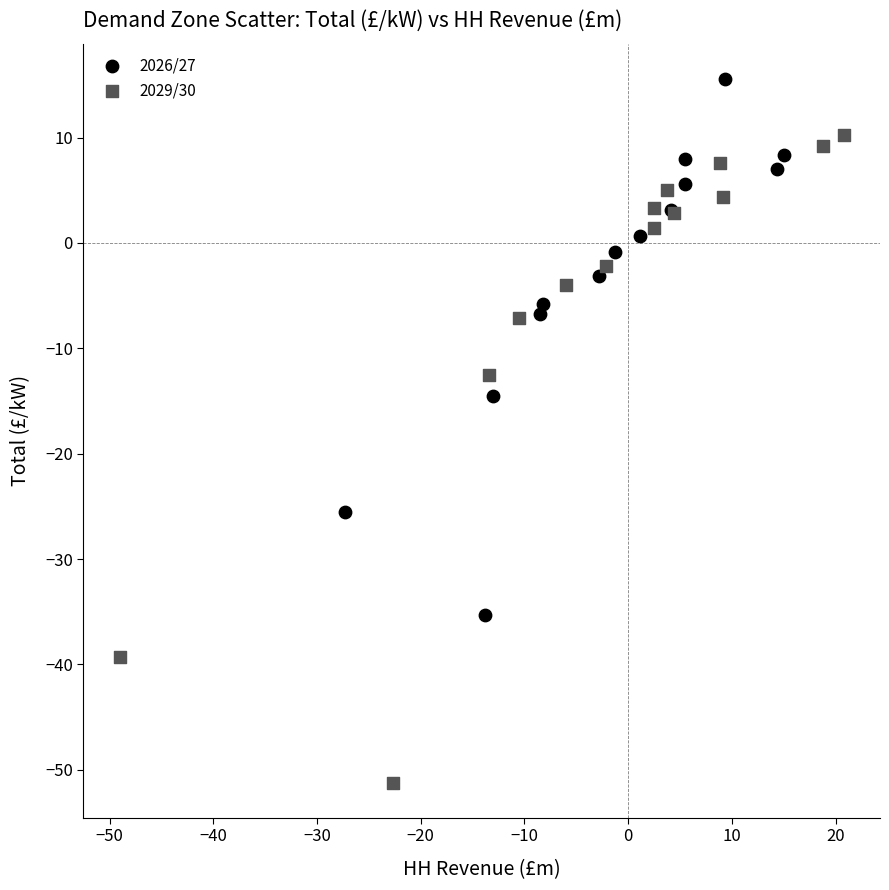

Which series contains the highest Y value?

2026/27